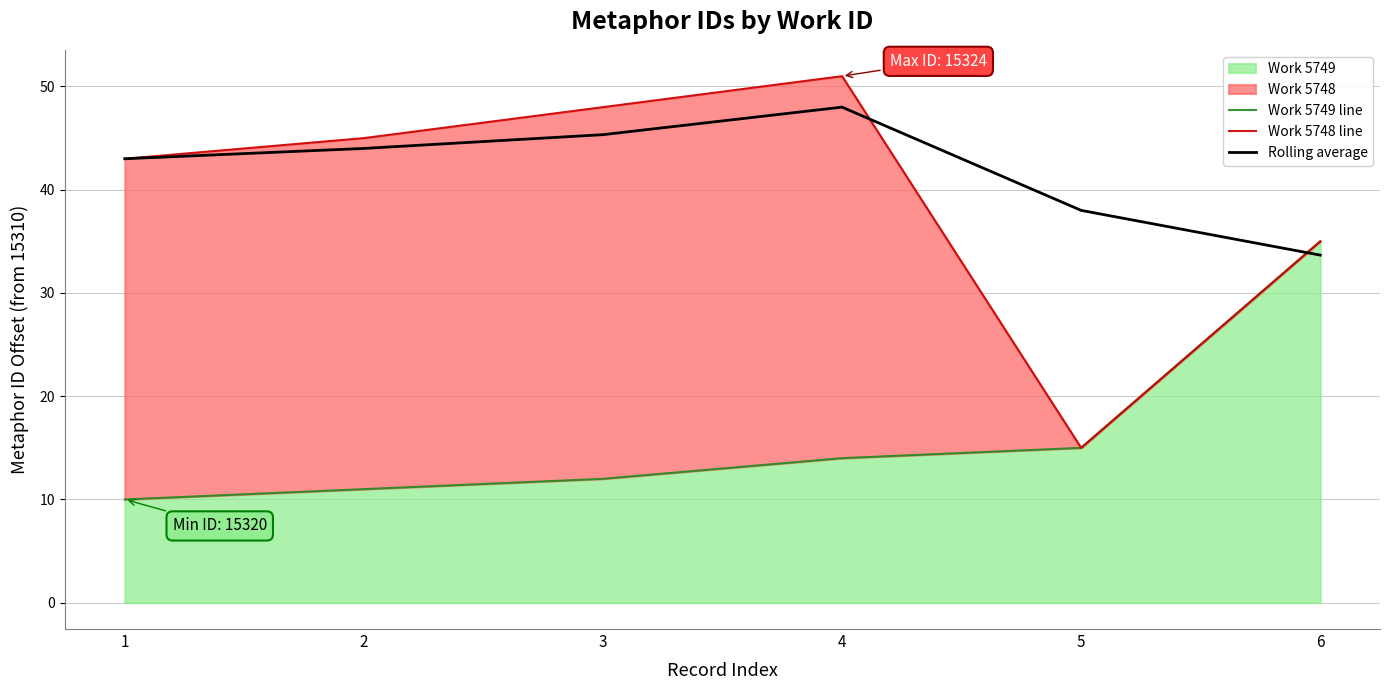

What is the total value across all series at 2?

100.0